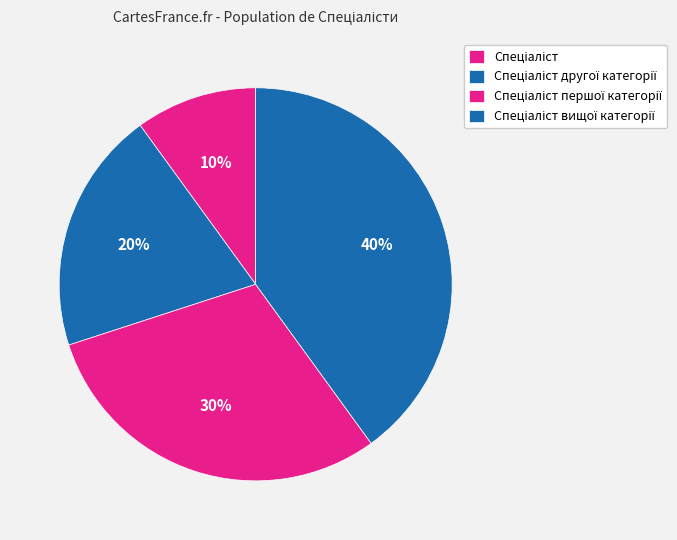

Between Спеціаліст вищої категорії and Спеціаліст першої категорії, which is larger?

Спеціаліст вищої категорії